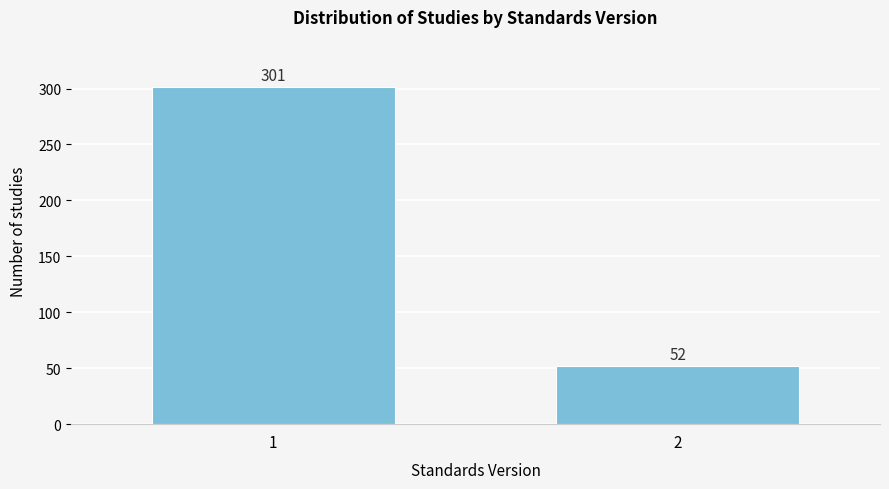

Reading right to left, what are all the values shown in this chart?

2=52	1=301